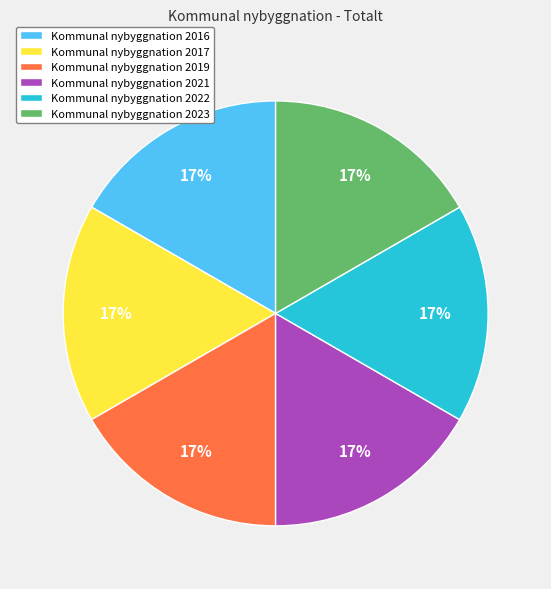

To the nearest percent, what is the average slice percentage?

17%